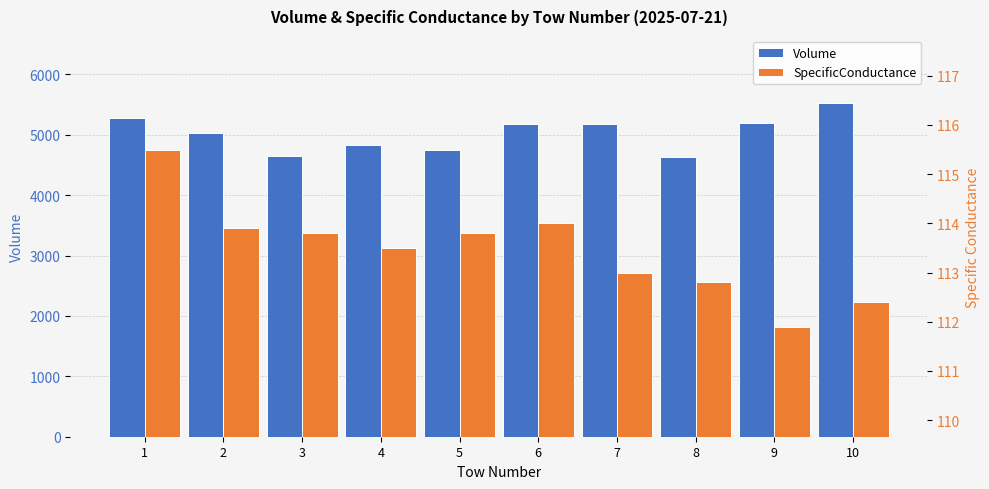

Are the bars horizontal?

No